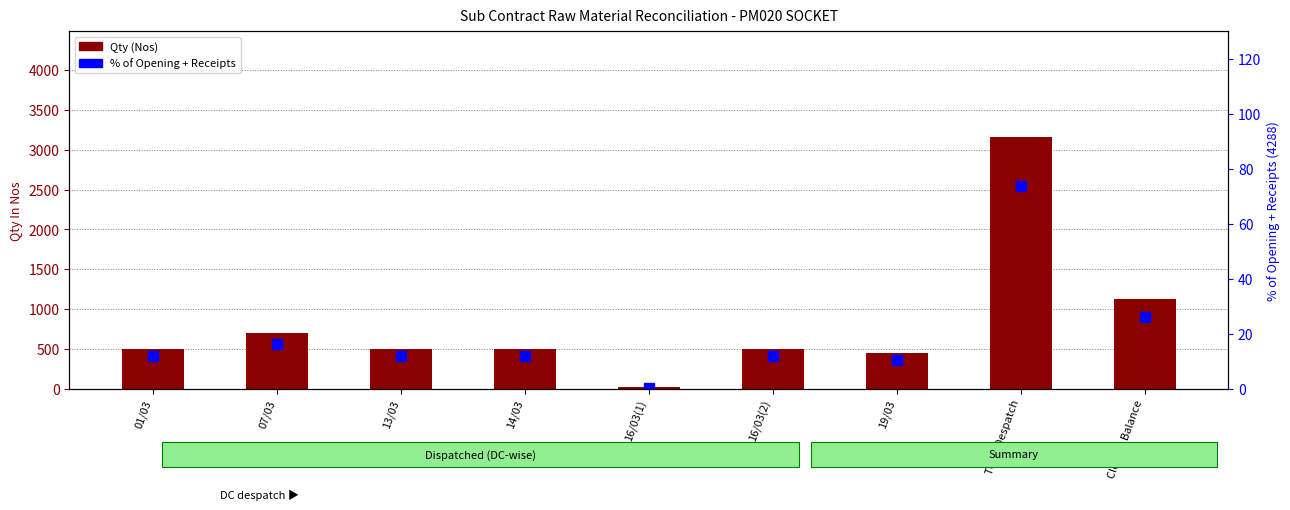

What is the minimum value for % of Opening+Receipts?

0.3